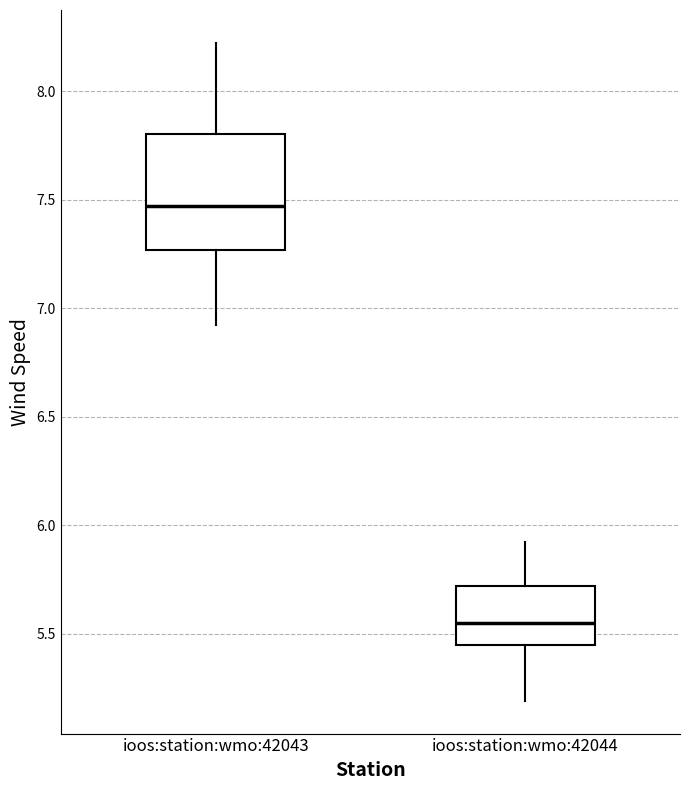

Comparing the boxes themselves (not the whiskers), which one is the tallest?

ioos:station:wmo:42043